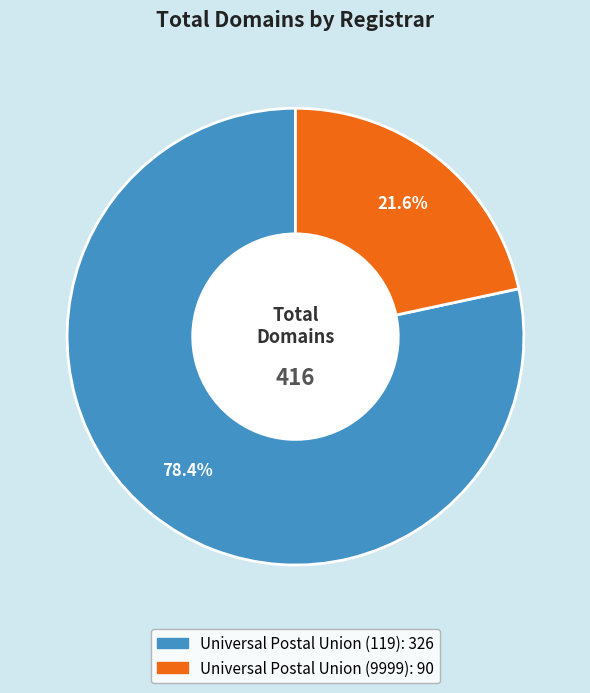

To the nearest percent, what portion does Universal Postal Union (9999) represent?

22%